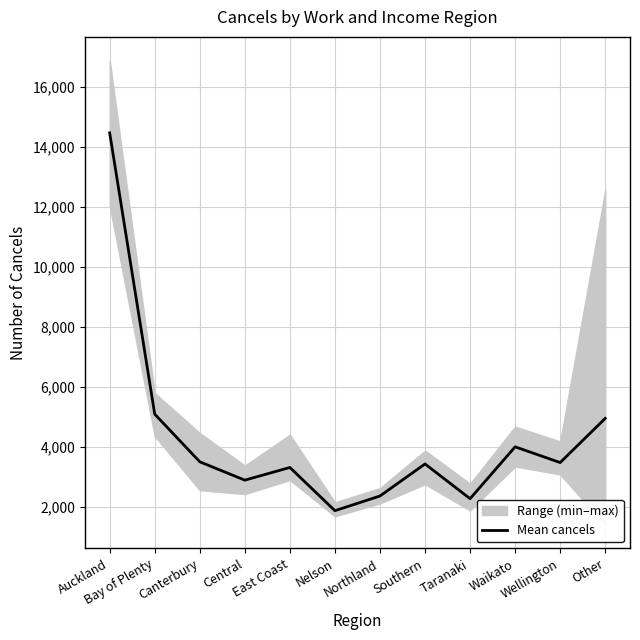

True or false: the data has more than 1 interior local peaks.

True